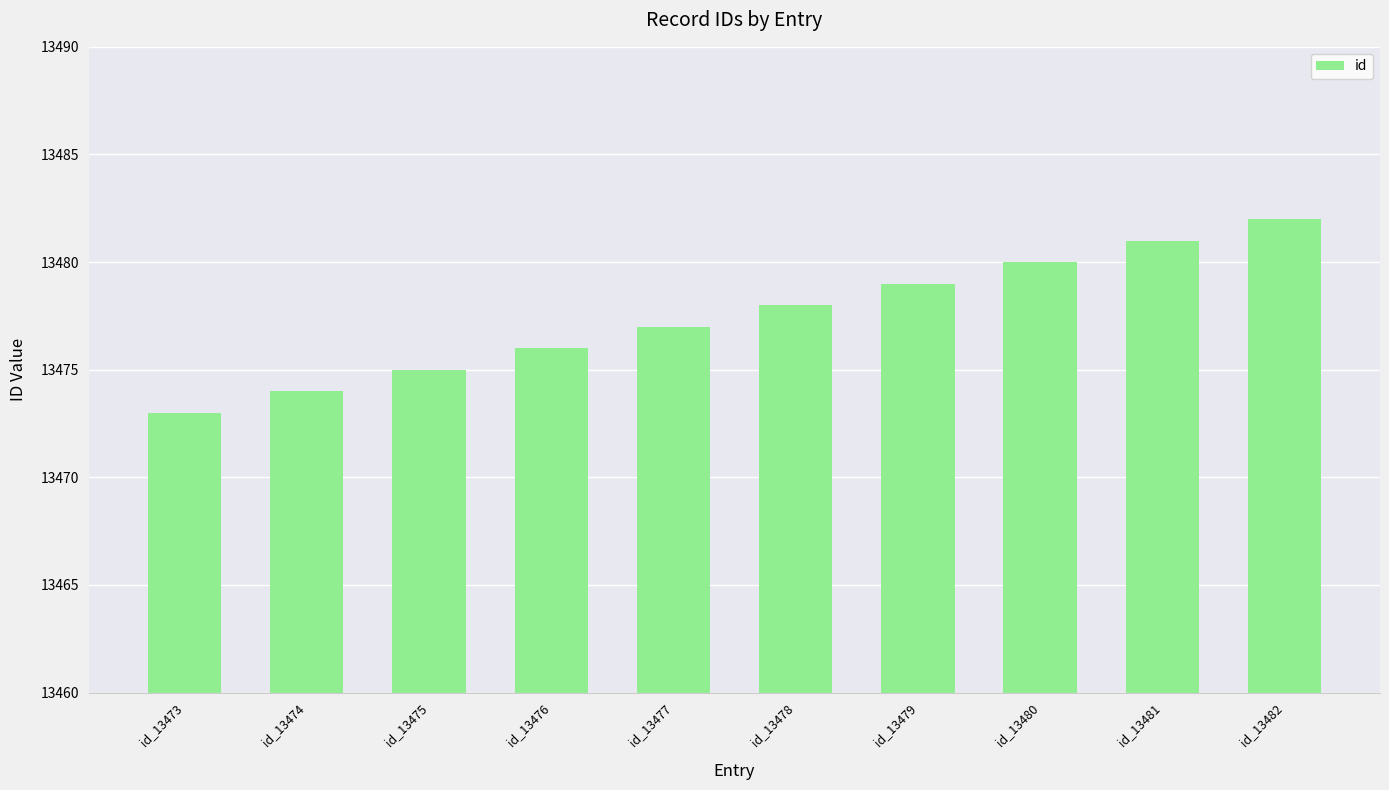

The chart shows a value of 13478 at id_13478. True or false?

True